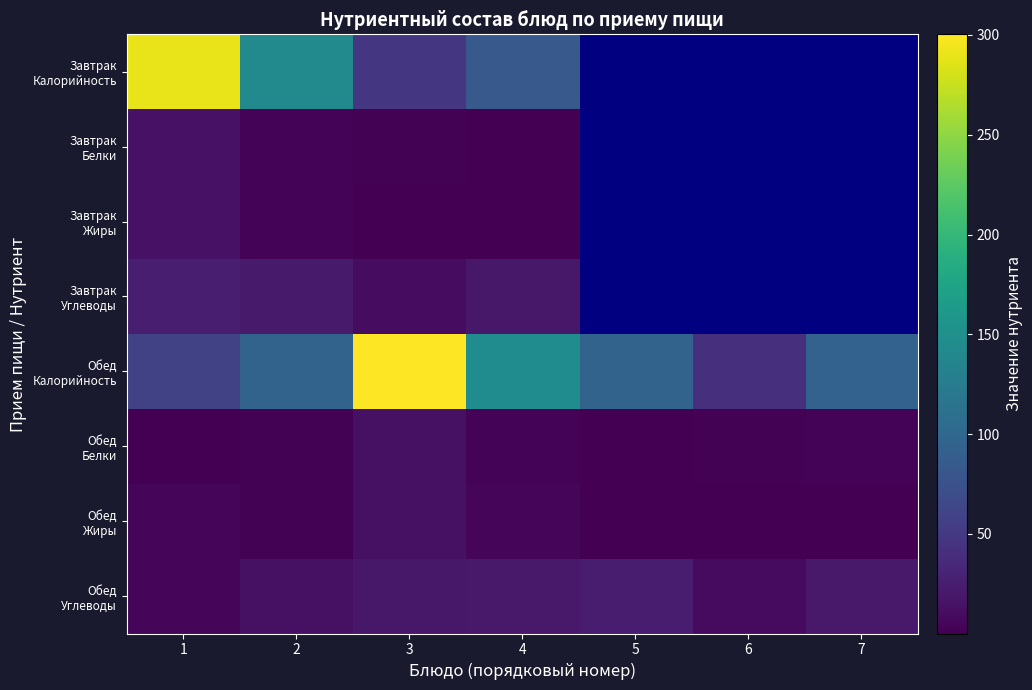

Which series has the largest total across all categories?

Обед Калорийность